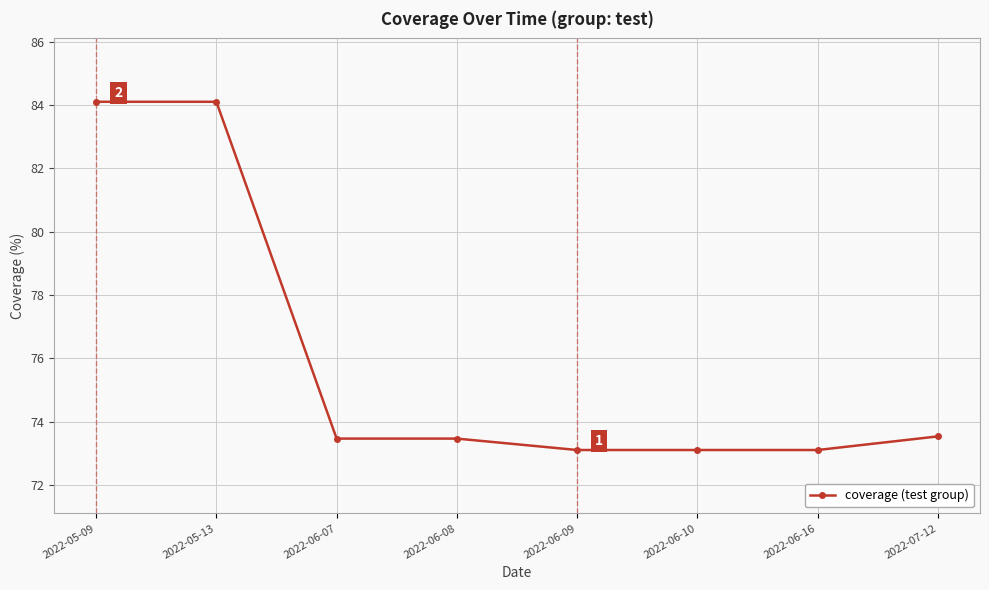

What is the change in value from 2022-05-09 to 2022-06-08?

-10.6